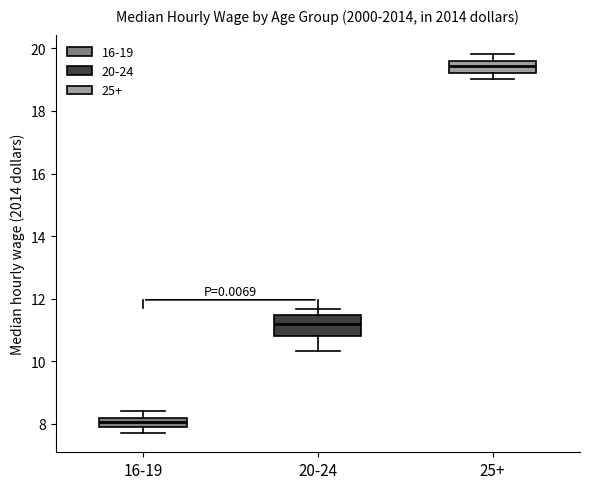

Where does the median line of the box for 25+ sit on the y-axis? The values are not printed on the chart, so give them approximately, as read against the axis.

19.4